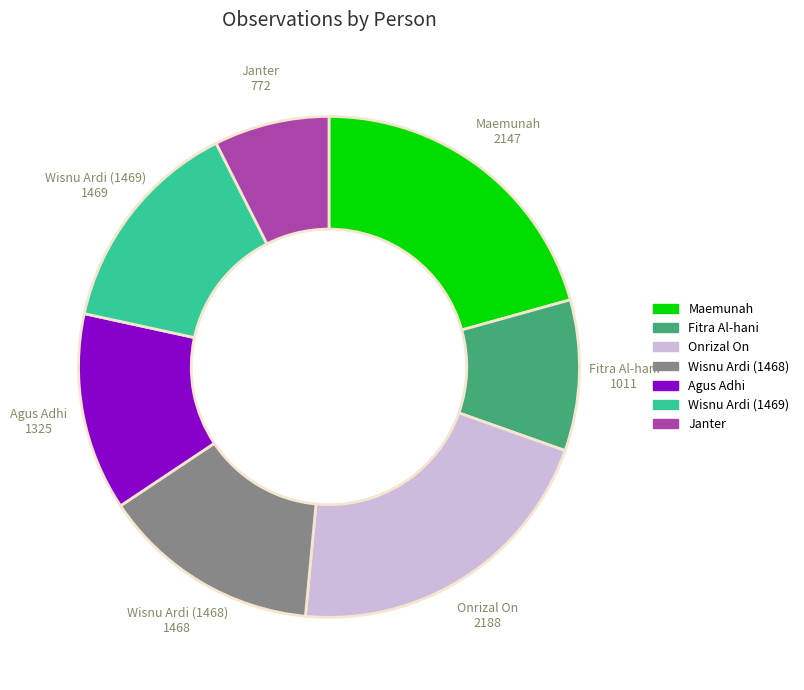

Between Janter and Fitra Al-hani, which is larger?

Fitra Al-hani